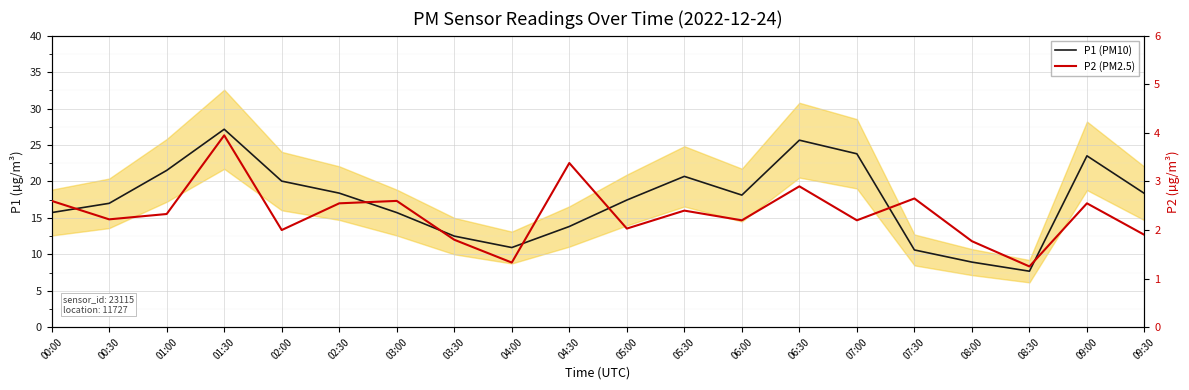

What is the value of the P2 (PM2.5) point at the 6th from the left?

2.5